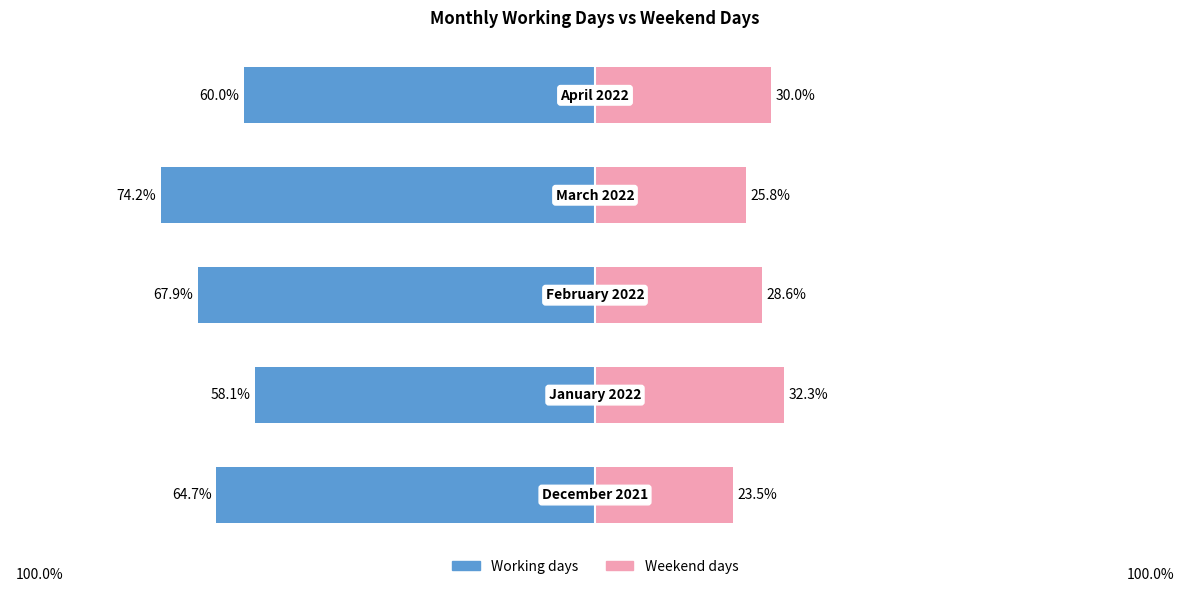

Reading left to right, extract all data points from this chart.

Working days: 0=-64.7	1=-58.1	2=-67.9	3=-74.2	4=-60.0
Weekend days: 0=23.5	1=32.3	2=28.6	3=25.8	4=30.0